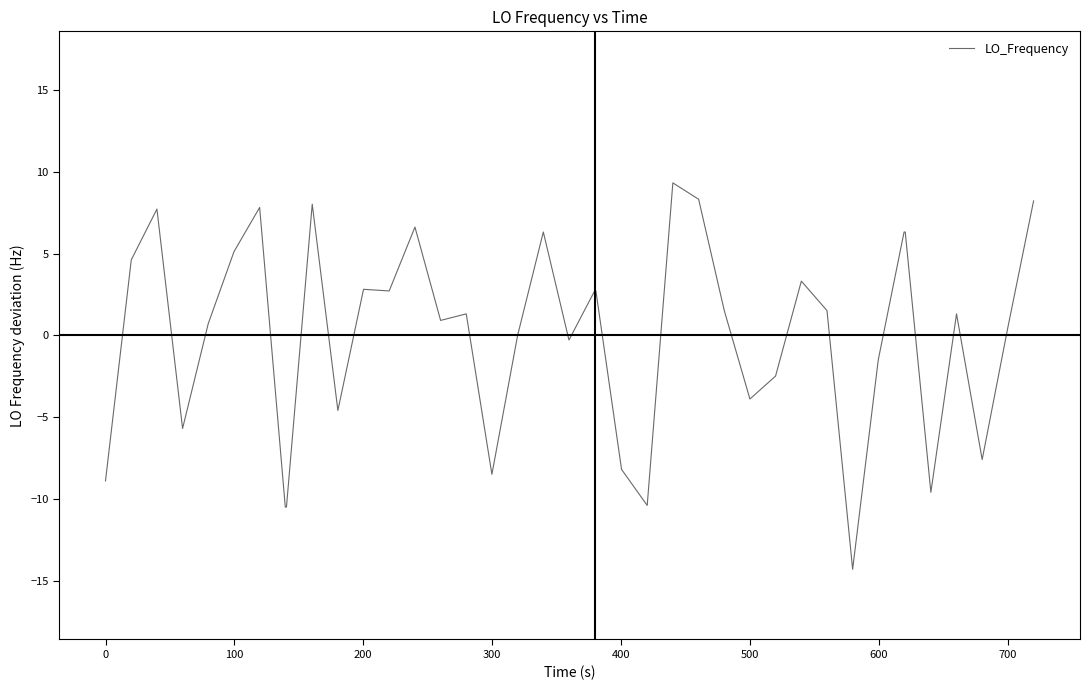

What is the smallest value displayed?

-14.3